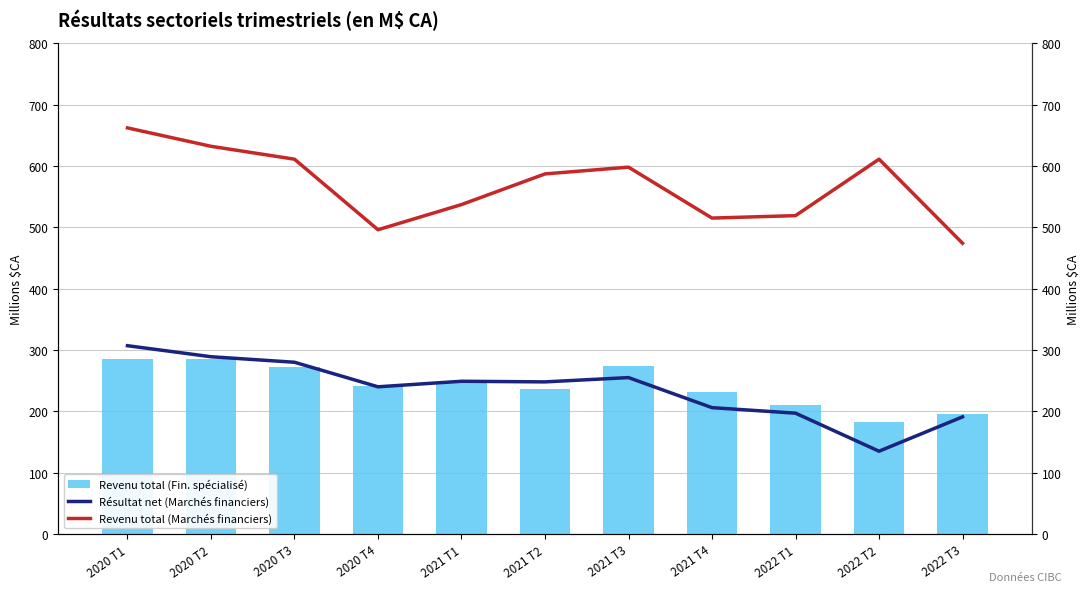

Which category has the lowest value across all series?

2022 T2